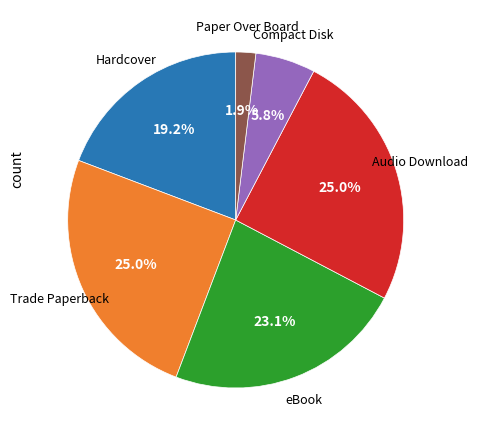

Is there any slice that represents more than half of the pie?

No